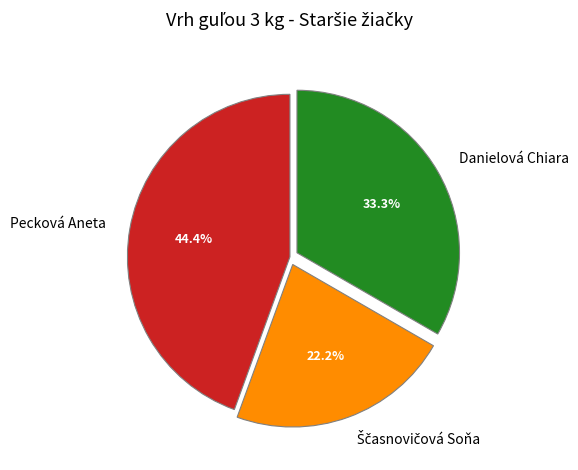

To the nearest percent, what is the average slice percentage?

33%